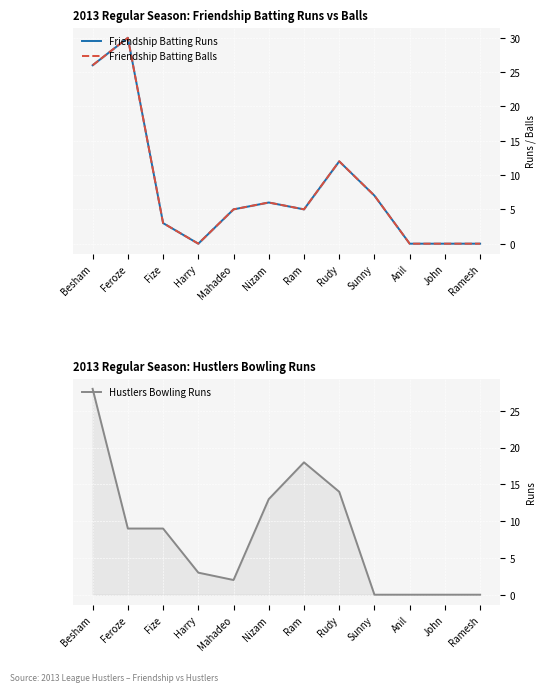

What is the average value of the Friendship Batting Balls series?

8